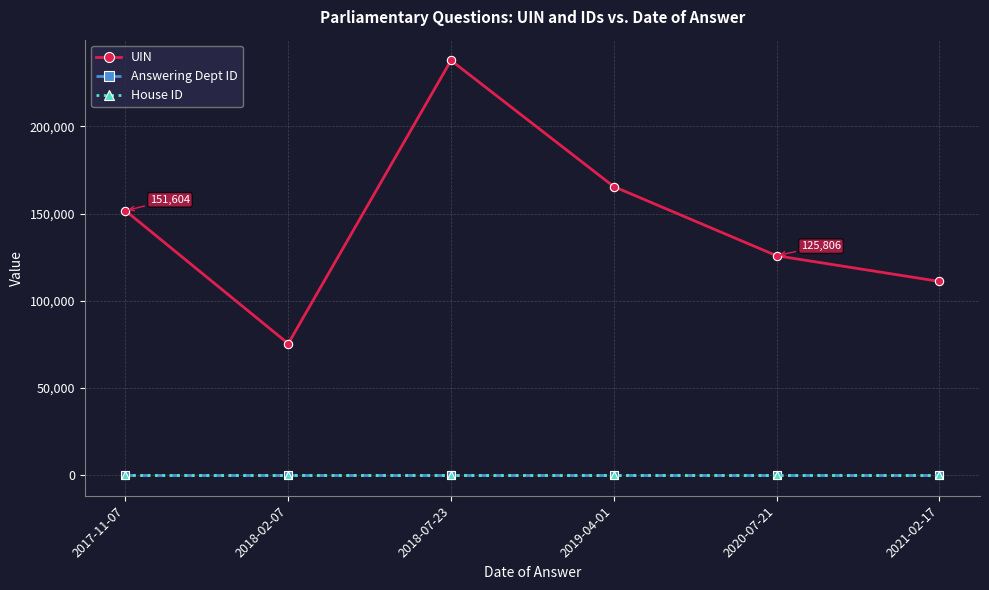

Reading left to right, what are all the values shown in this chart?

UIN: 2017-11-07=151604	2018-02-07=75388	2018-07-23=237791	2019-04-01=165438	2020-07-21=125806	2021-02-17=111060
Answering Dept ID: 2017-11-07=14	2018-02-07=14	2018-07-23=14	2019-04-01=14	2020-07-21=14	2021-02-17=14
House ID: 2017-11-07=1	2018-02-07=1	2018-07-23=1	2019-04-01=1	2020-07-21=1	2021-02-17=1